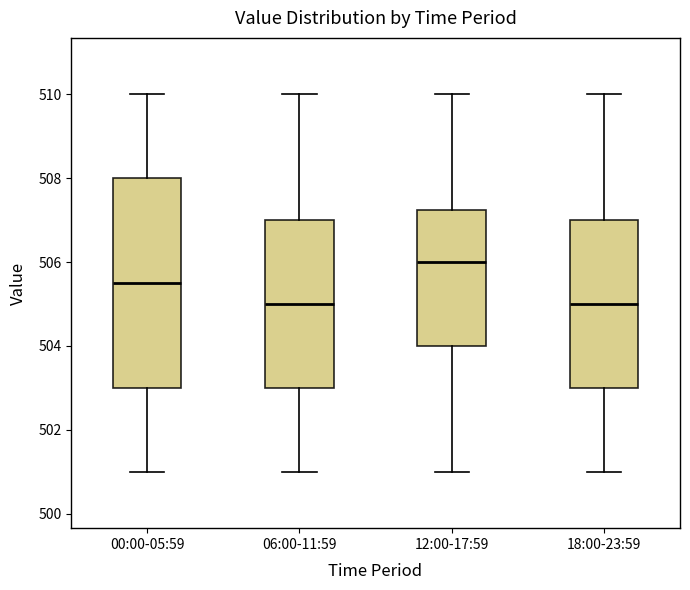

Reading left to right, read every box against the y-axis: the position of its median line, the range the box covers, and the ends of its whiskers. The values are not printed on the chart, so give them approximately, as read against the axis.

00:00-05:59: median 505.6, box 503.0 to 508.0, whiskers 501.0 to 510.0
06:00-11:59: median 505.0, box 503.0 to 507.0, whiskers 501.0 to 510.0
12:00-17:59: median 506.0, box 504.0 to 507.2, whiskers 501.0 to 510.0
18:00-23:59: median 505.0, box 503.0 to 507.0, whiskers 501.0 to 510.0